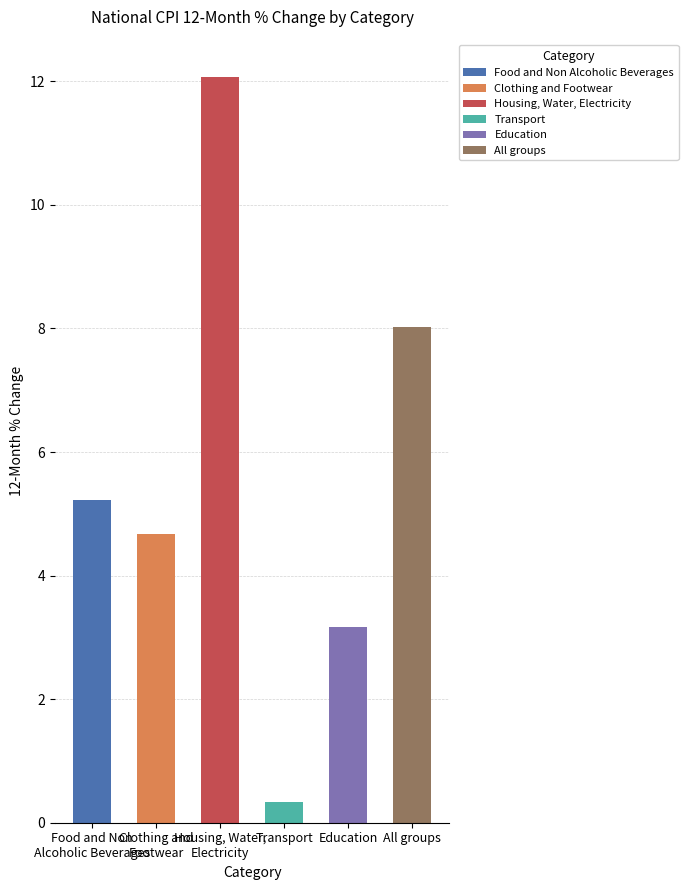

What is the value of the 5th bar from the left?

3.2